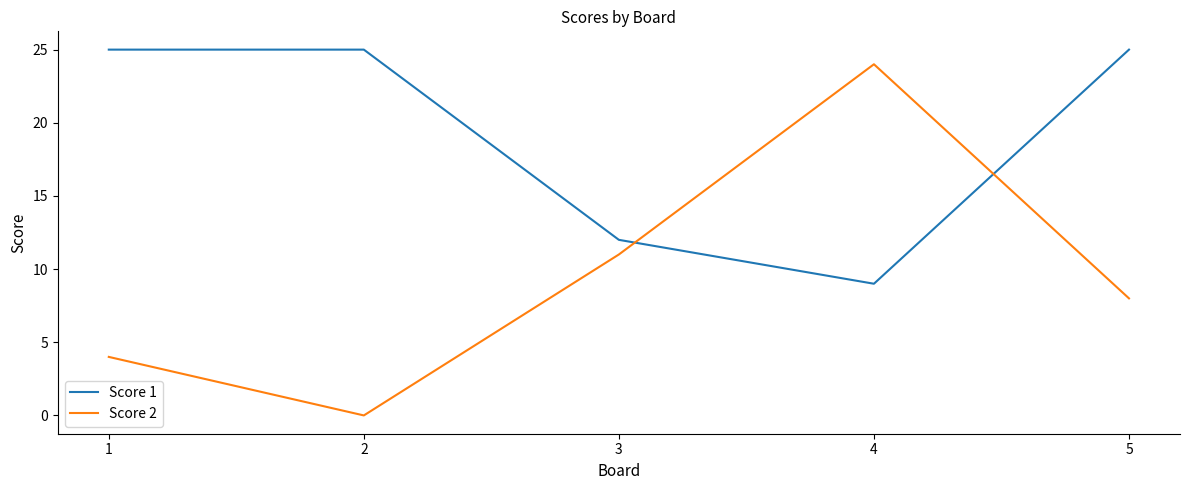

How many lines are shown in the chart?

2